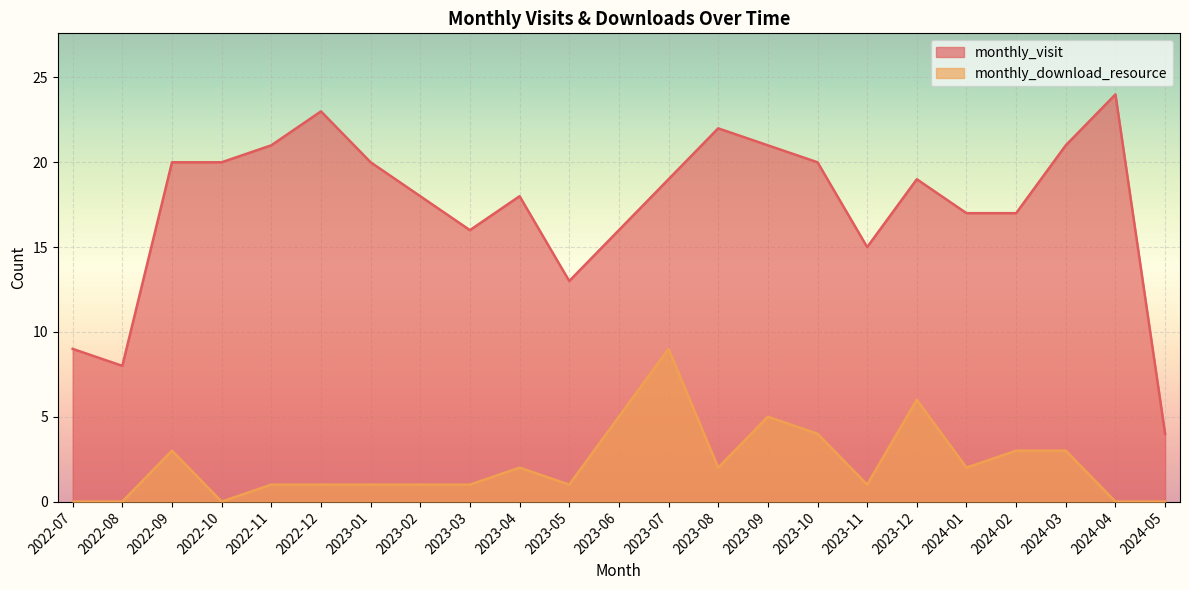

What is the total value across all series at 2022-09?

23